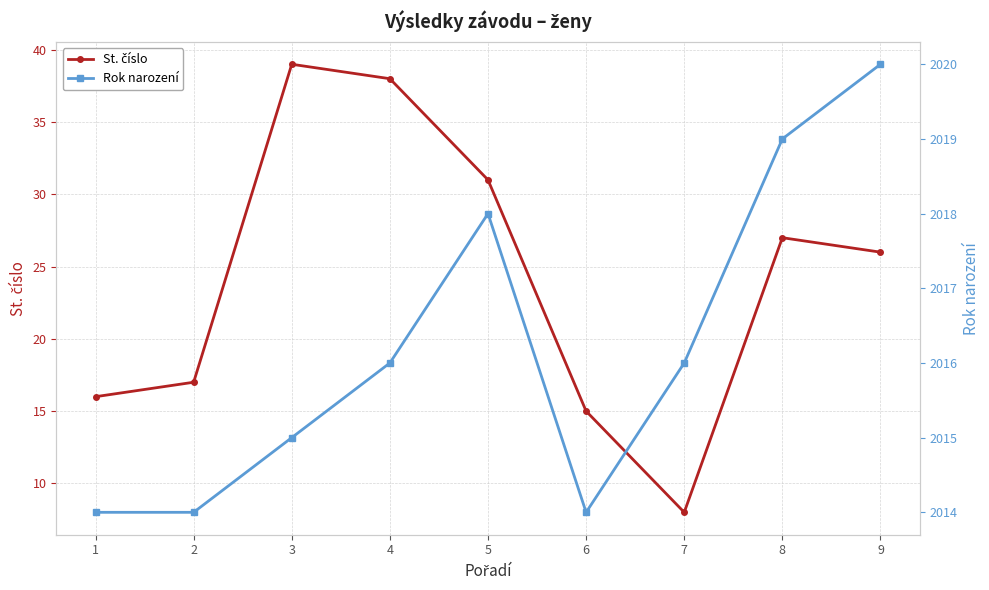

What is the value of the St. číslo point at the 6th from the left?

15